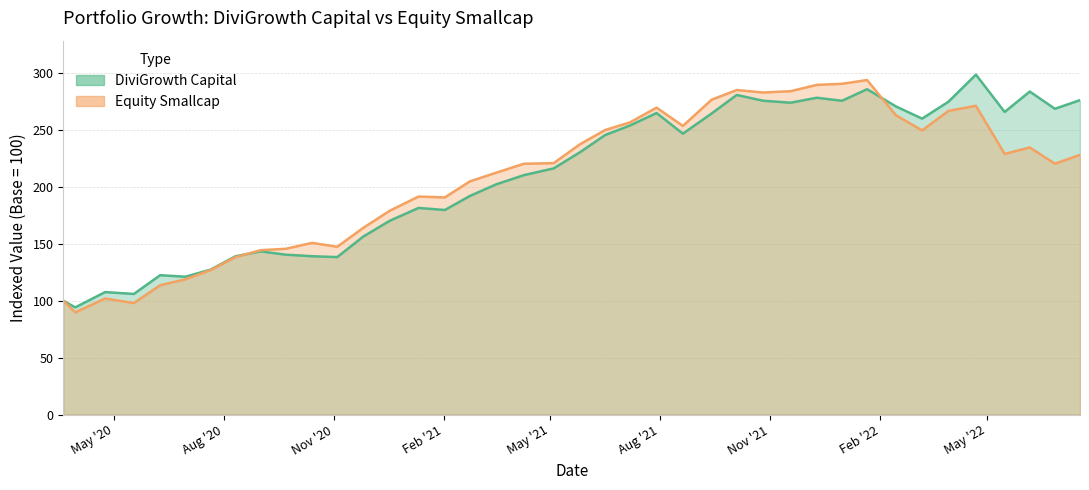

True or false: Equity Smallcap and DiviGrowth Capital cross at least once.

True